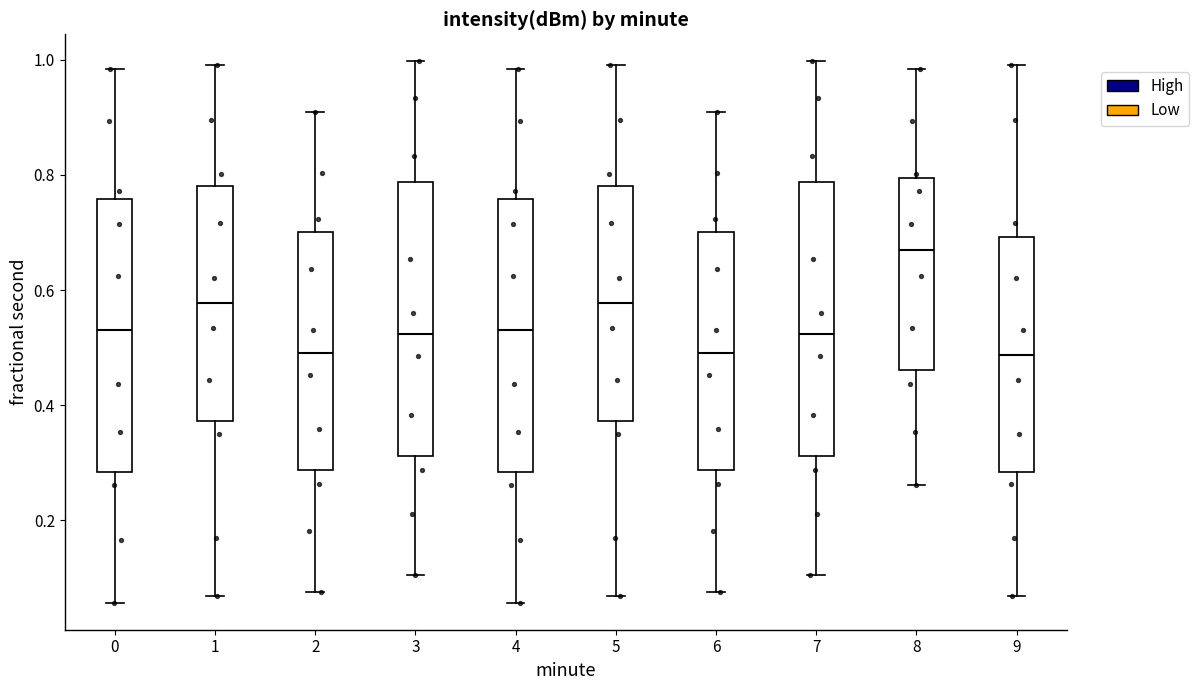

Reading left to right, read every box against the y-axis: the position of its median line, the range the box covers, and the ends of its whiskers. The values are not printed on the chart, so give them approximately, as read against the axis.

0: median 0.54, box 0.28 to 0.76, whiskers 0.06 to 0.98
1: median 0.58, box 0.38 to 0.78, whiskers 0.06 to 1.00
2: median 0.50, box 0.28 to 0.70, whiskers 0.08 to 0.90
3: median 0.52, box 0.32 to 0.78, whiskers 0.10 to 1.00
4: median 0.54, box 0.28 to 0.76, whiskers 0.06 to 0.98
5: median 0.58, box 0.38 to 0.78, whiskers 0.06 to 1.00
6: median 0.50, box 0.28 to 0.70, whiskers 0.08 to 0.90
7: median 0.52, box 0.32 to 0.78, whiskers 0.10 to 1.00
8: median 0.66, box 0.46 to 0.80, whiskers 0.26 to 0.98
9: median 0.48, box 0.28 to 0.70, whiskers 0.06 to 1.00